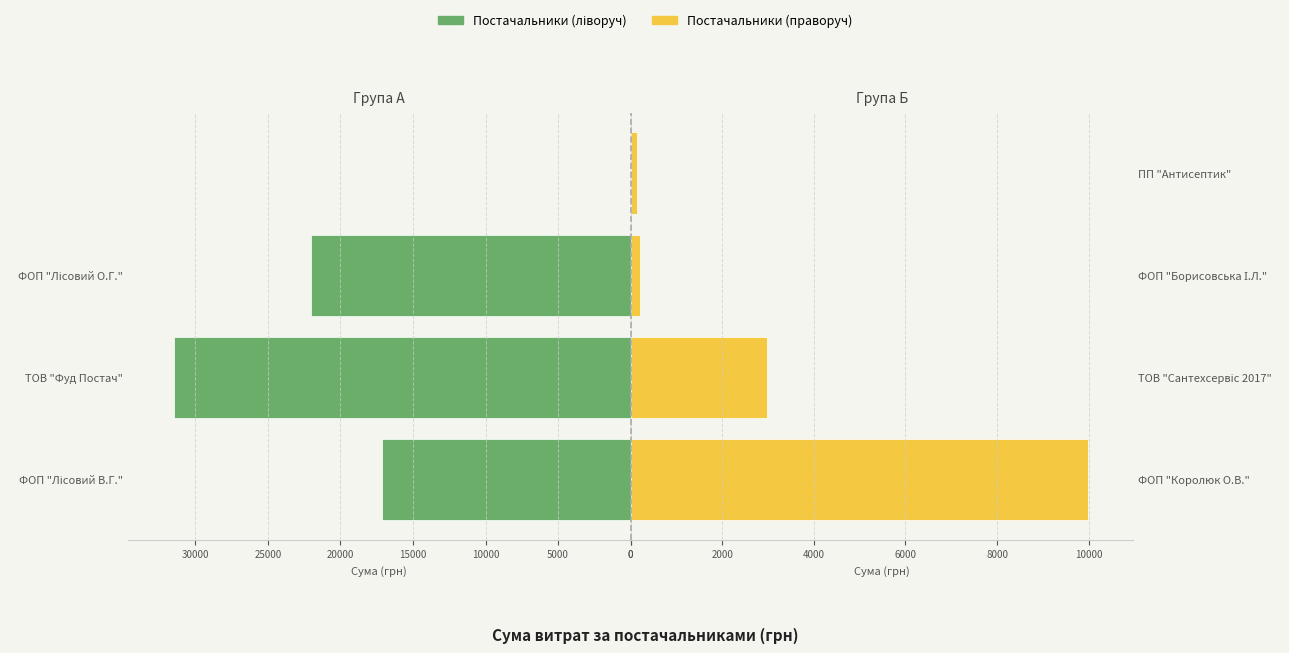

What is the greatest value displayed?

31506.5